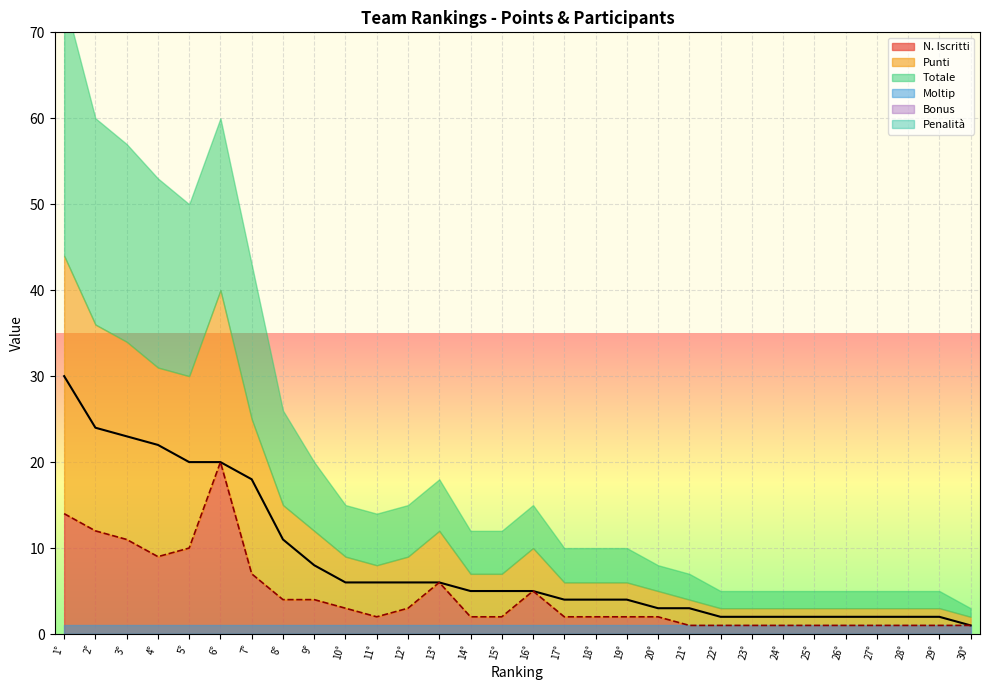

Which label corresponds to the largest value in the chart?

1°